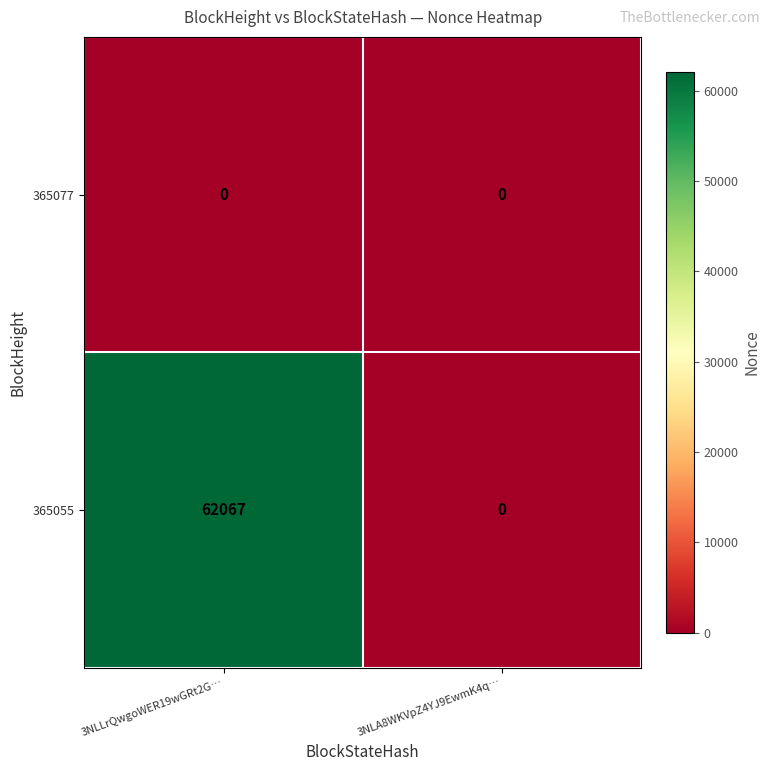

Reading left to right, what are all the values shown in this chart?

365077: 3NLLrQwgoWER19wGRt2G…=0	3NLA8WKVpZ4YJ9EwmK4q…=0
365055: 3NLLrQwgoWER19wGRt2G…=62067	3NLA8WKVpZ4YJ9EwmK4q…=0